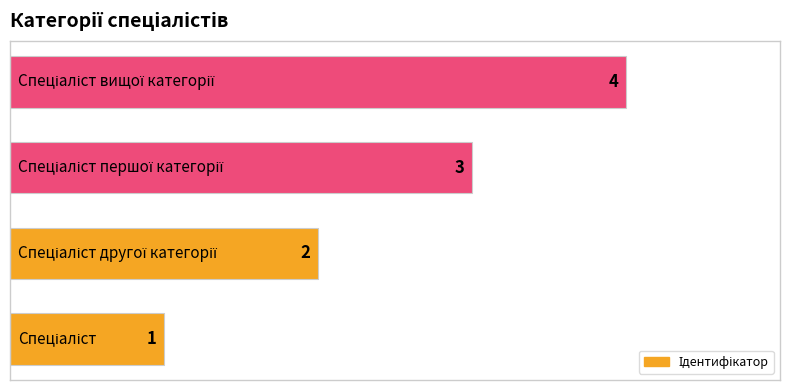

Count the values in the range 2 to 4.

3